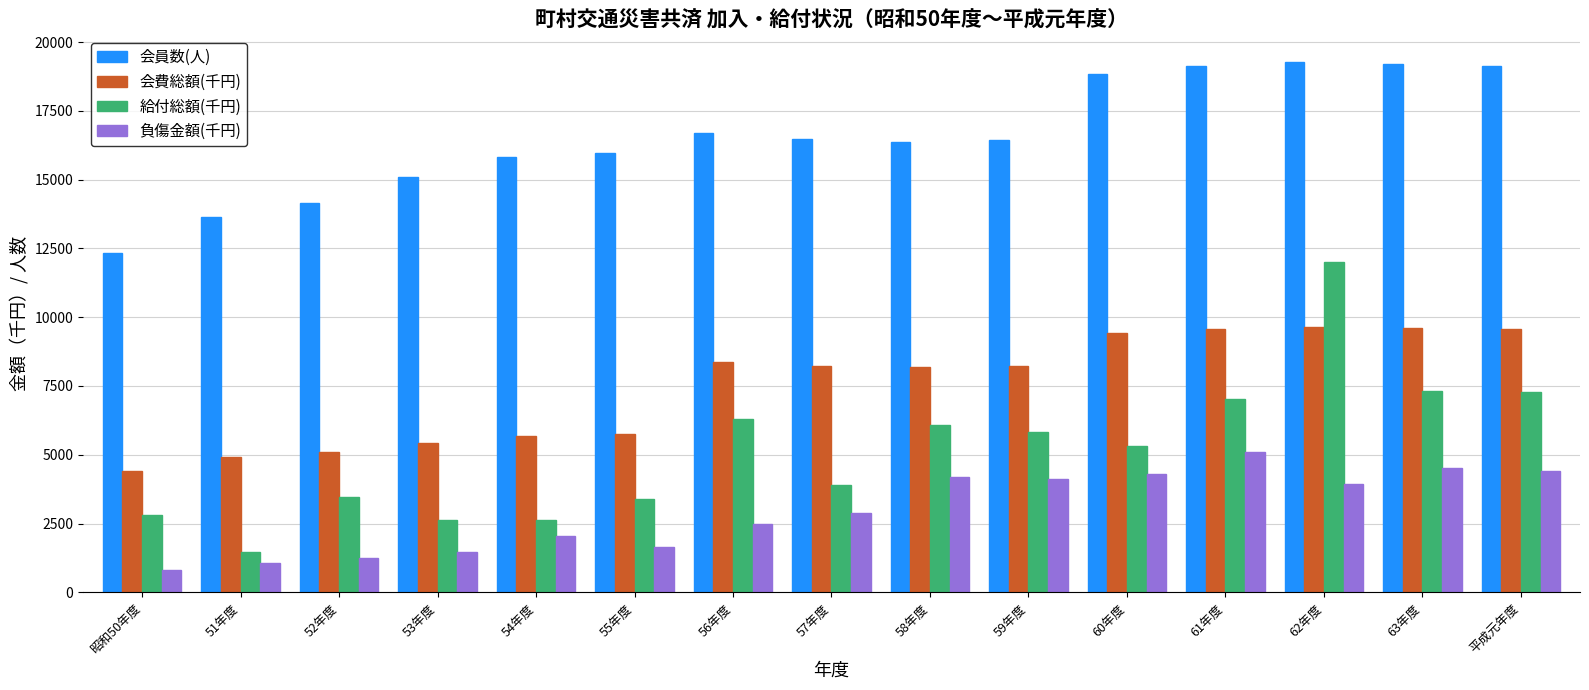

Which series changed the most between 57年度 and 60年度?

会員数(人)